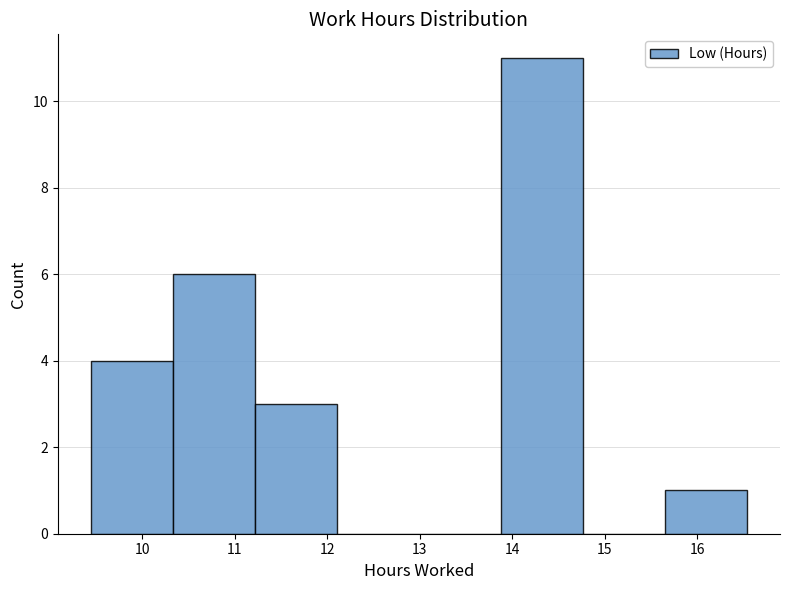

Over which range of the x-axis is the bar tallest?

13.9 to 14.8